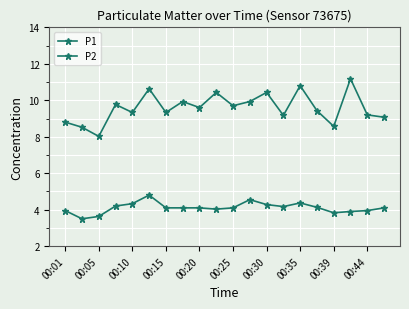

What is the smallest value displayed?

3.5